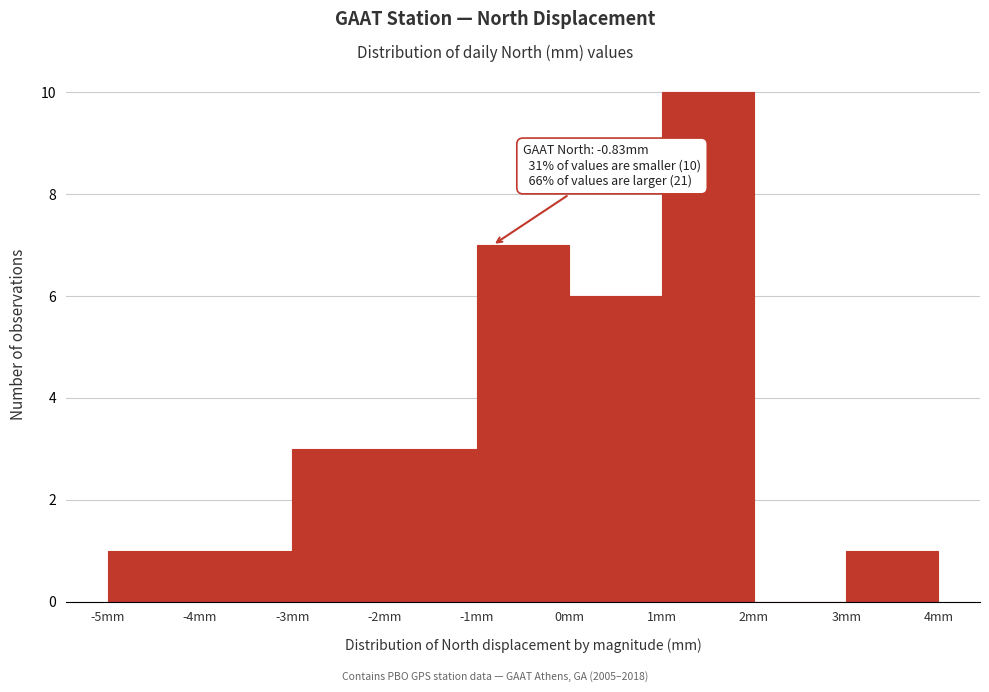

Over which range of the x-axis is the bar tallest?

1 to 2